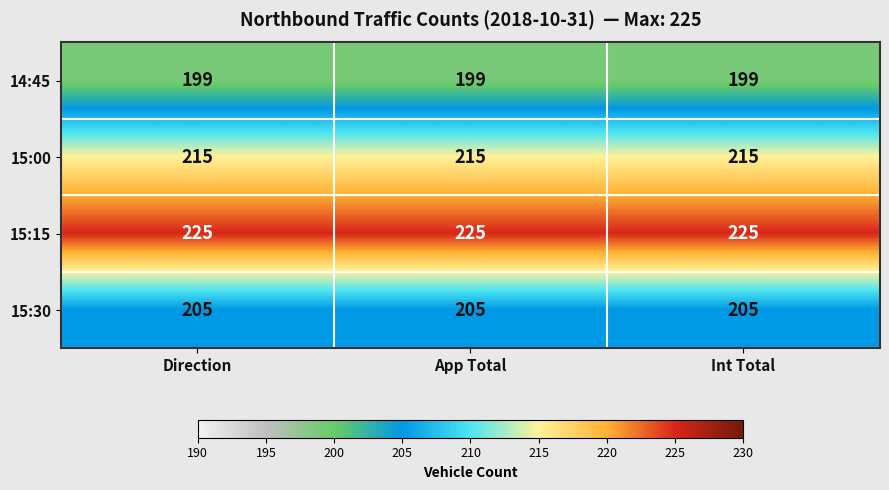

What is the total value across all series at Int Total?

844